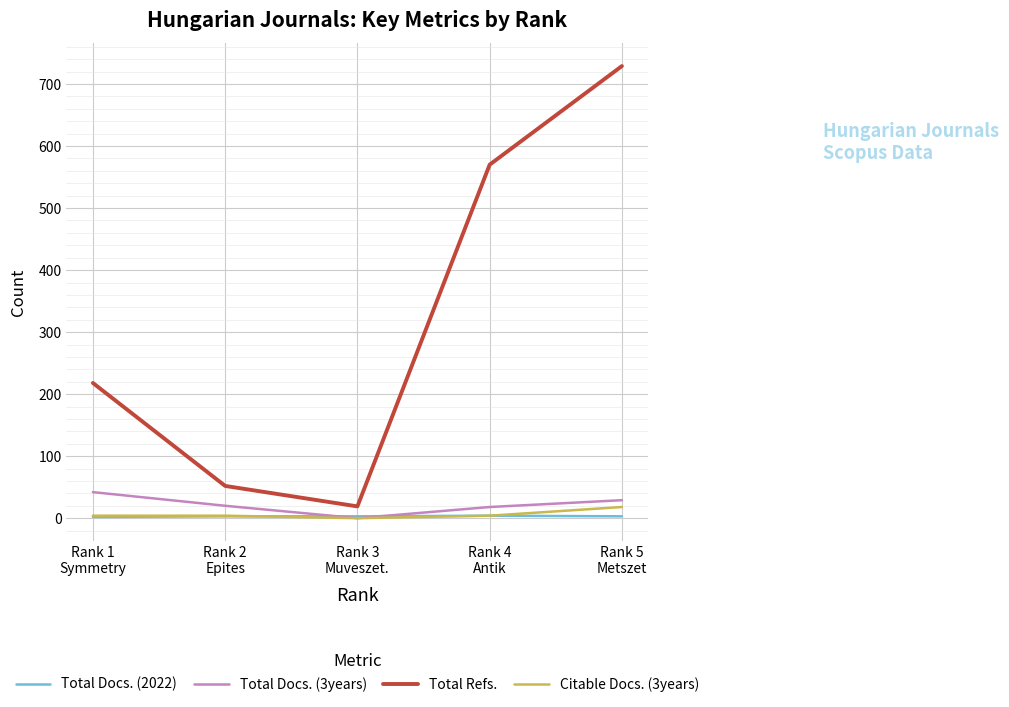

What is the sum of all Citable Docs. (3years) values?

30